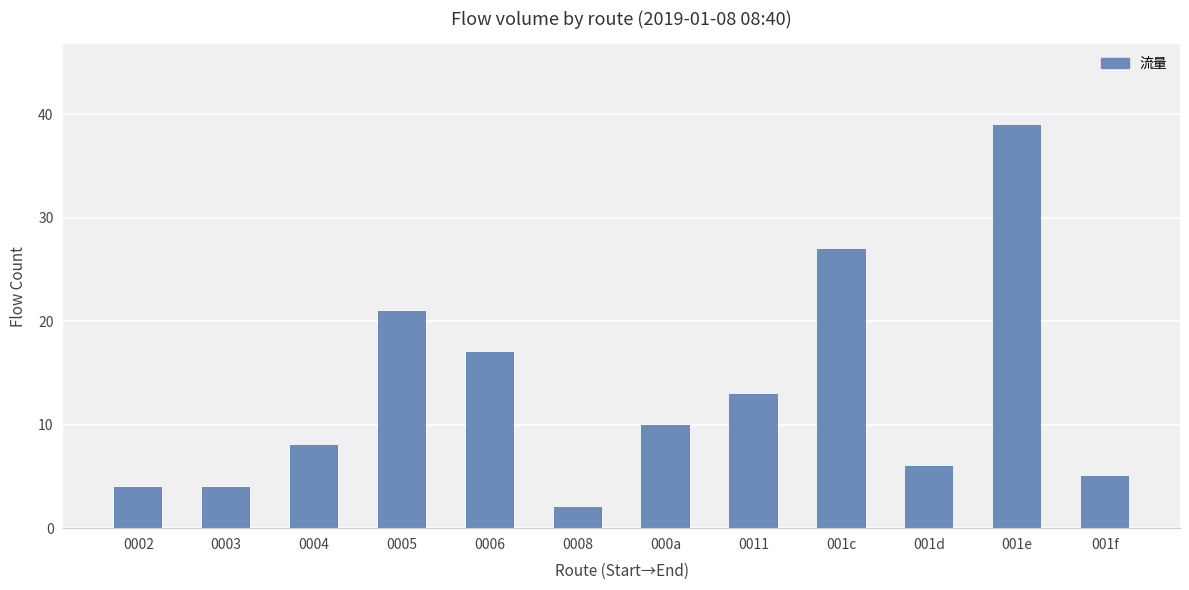

What is the greatest value displayed?

39